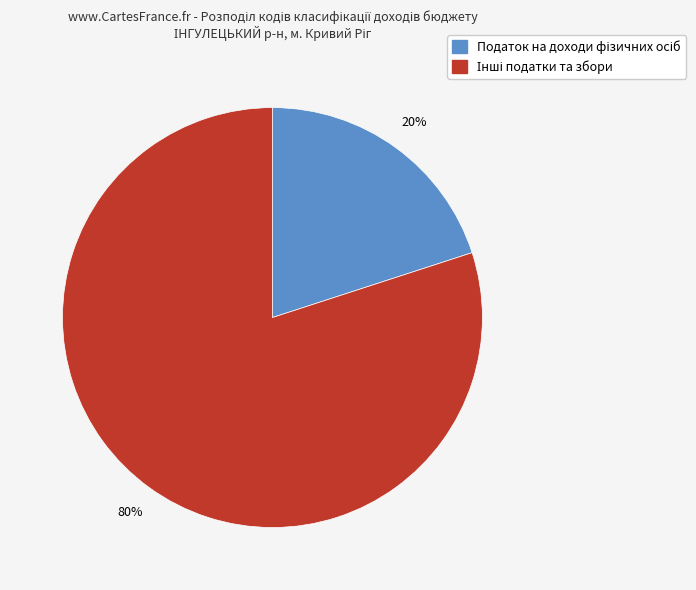

How many slices are in this pie chart?

2